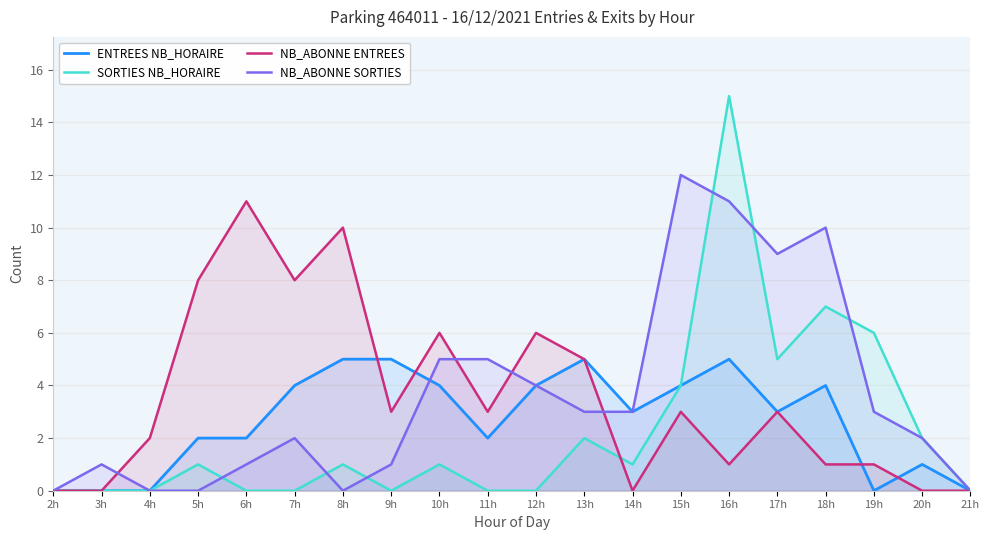

True or false: NB_ABONNE ENTREES has a value of 1 at 4h.

False